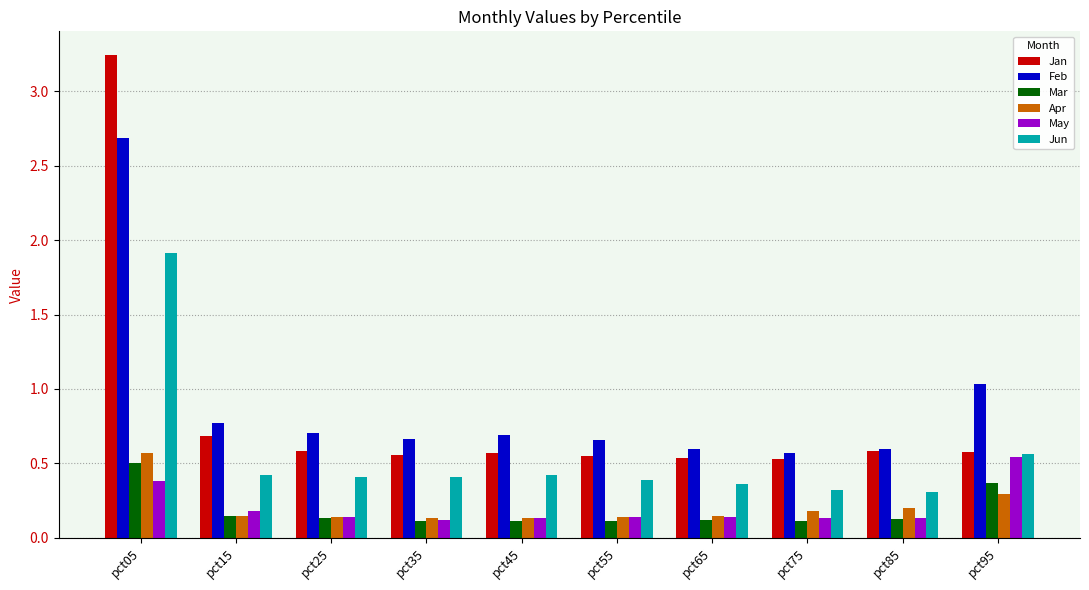

What is the minimum value for Jun?

0.3